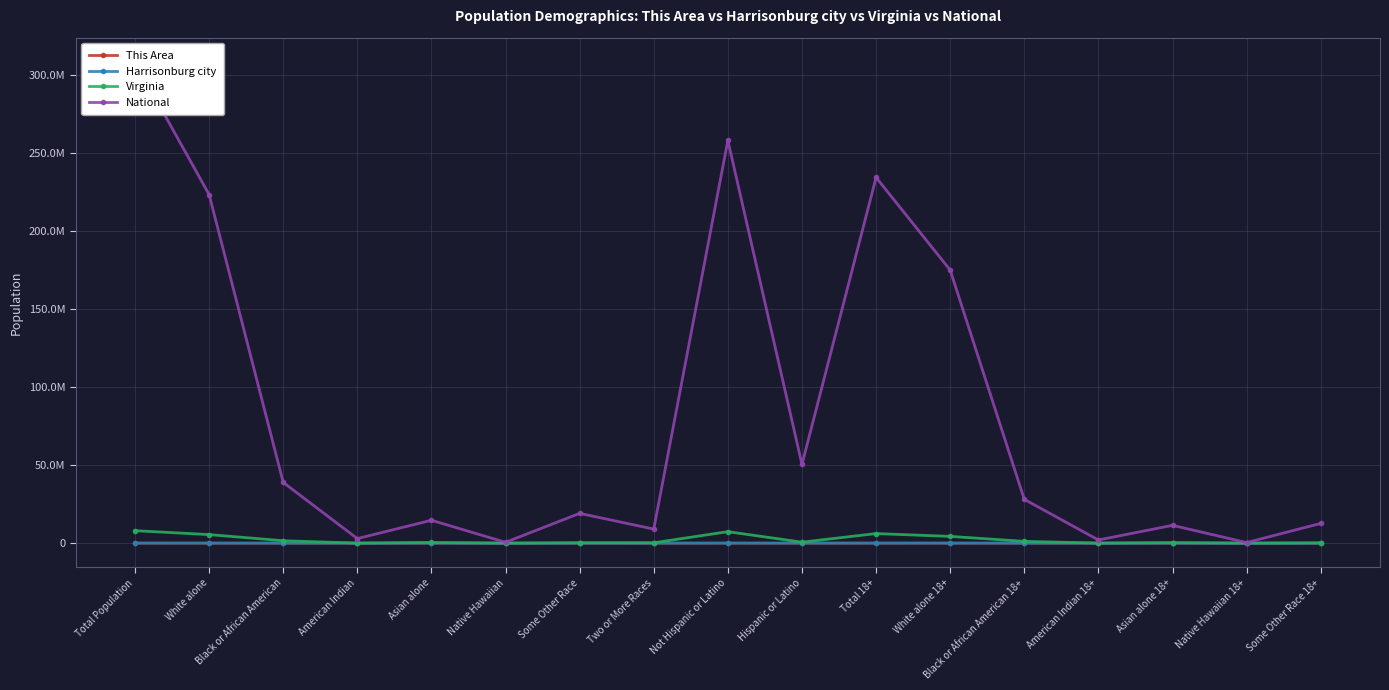

What position from the left is Asian alone?

5